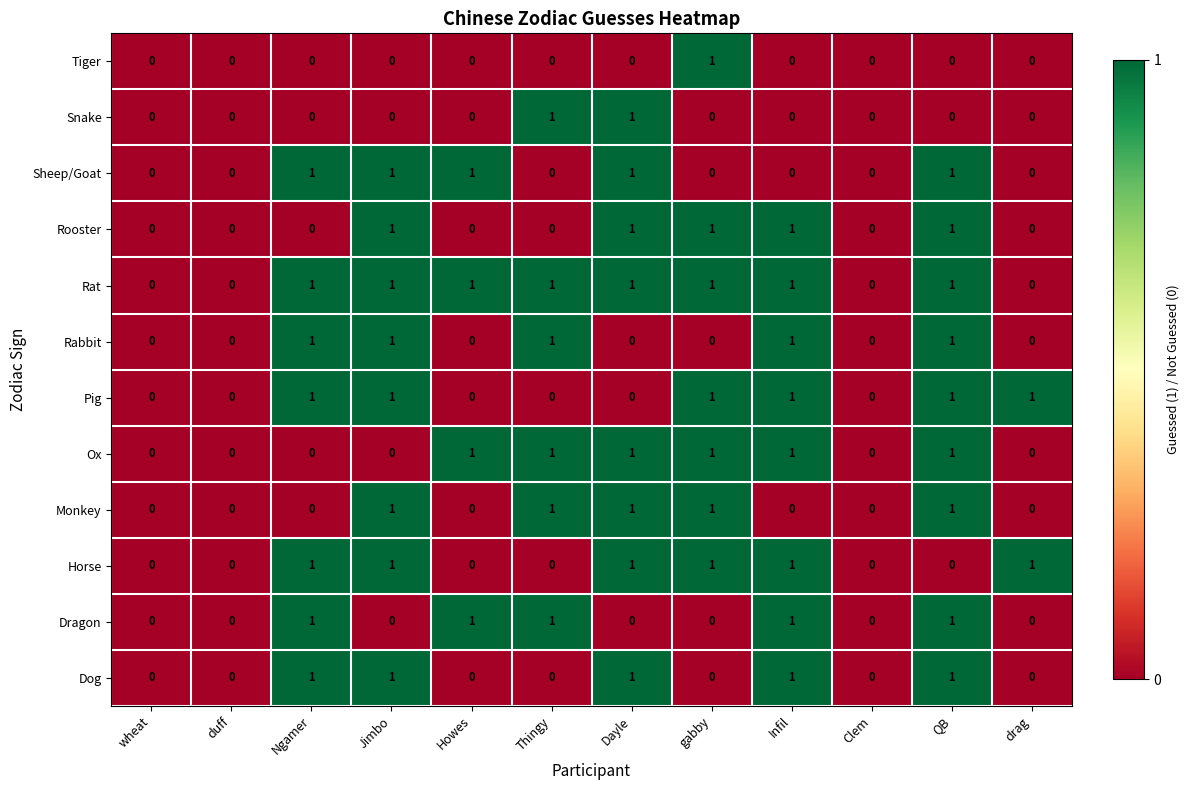

What is the difference between the highest and lowest values at Dayle?

1